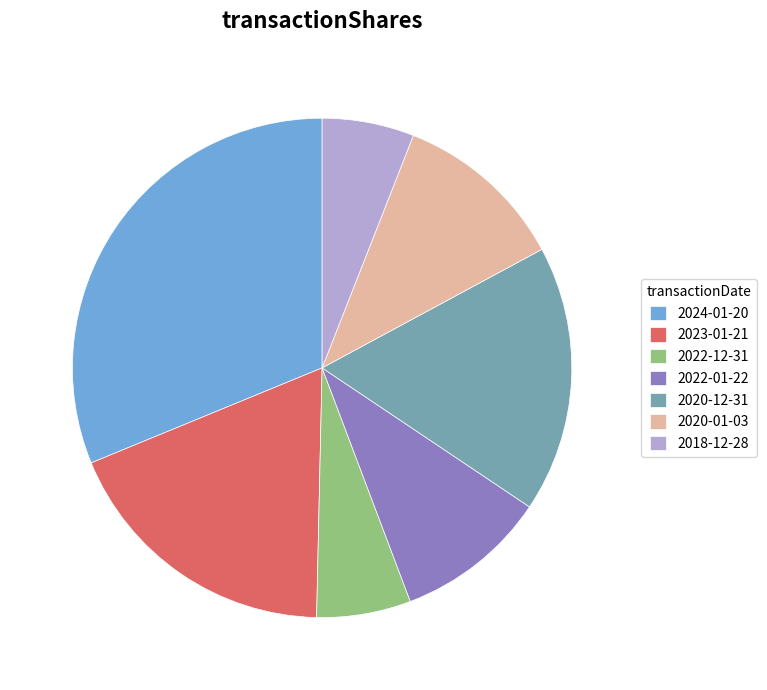

The 2018-12-28 slice represents 6% of the pie. True or false?

True